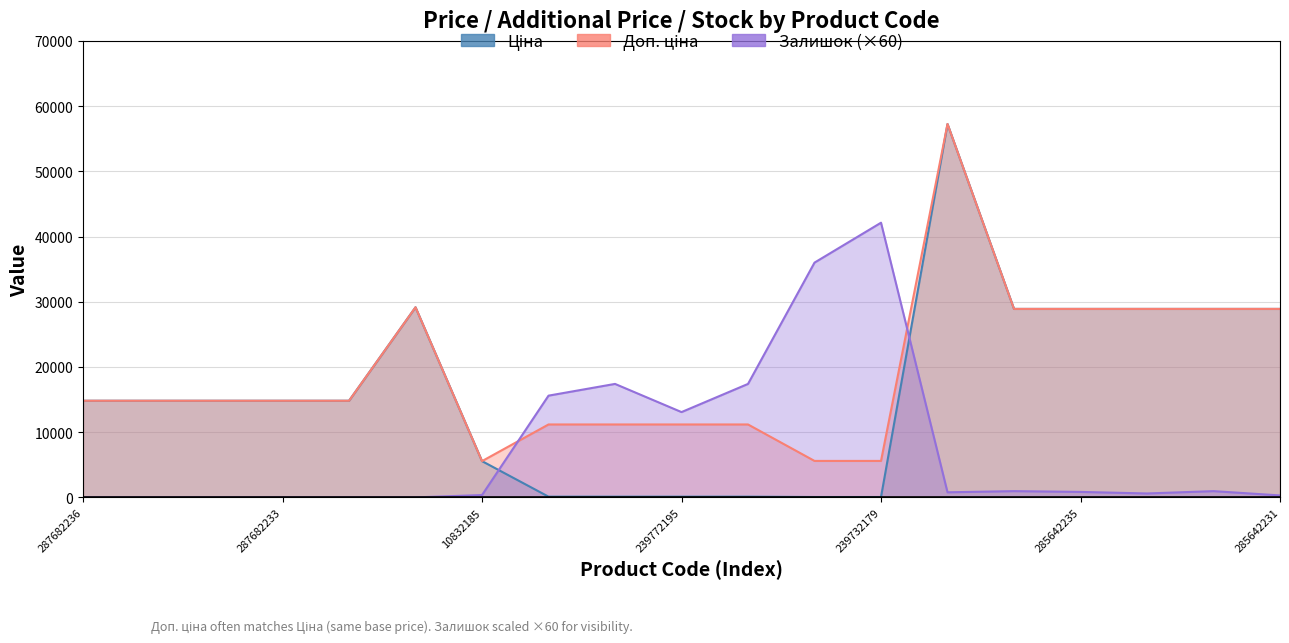

What is the average value of the Ціна series?

16375.1